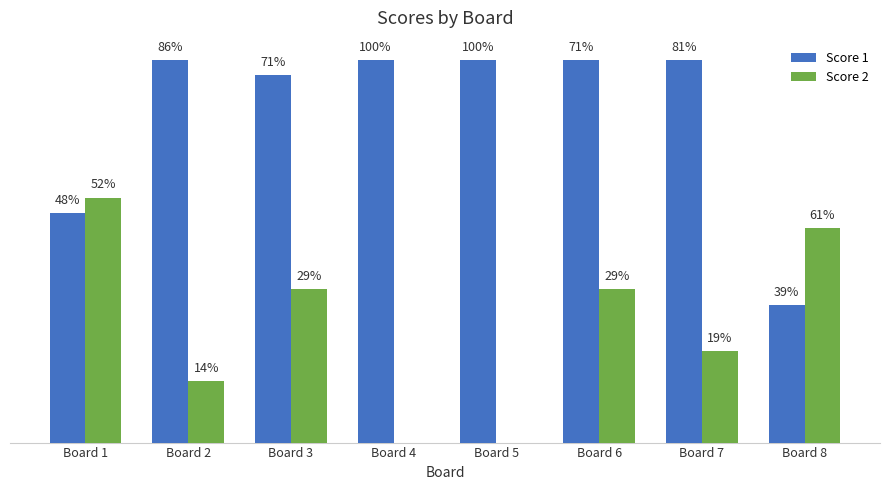

Which has a higher value, Board 3 or Board 8?

Board 3